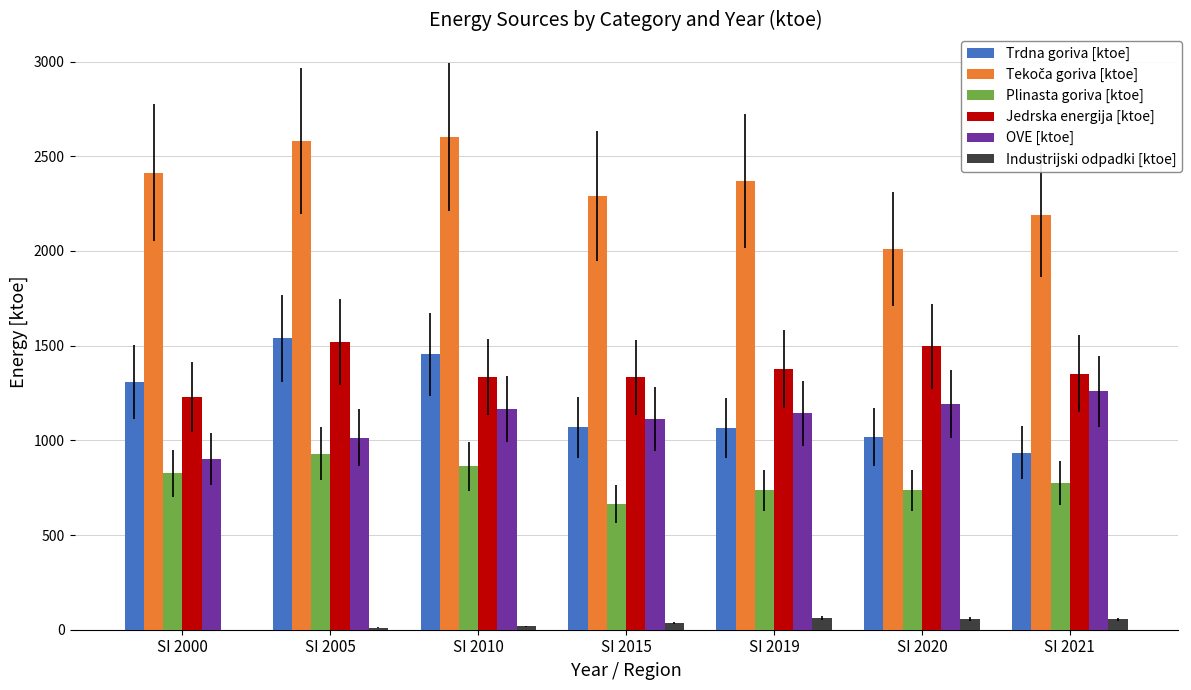

What is the sum of all Plinasta goriva [ktoe] values?

5528.0